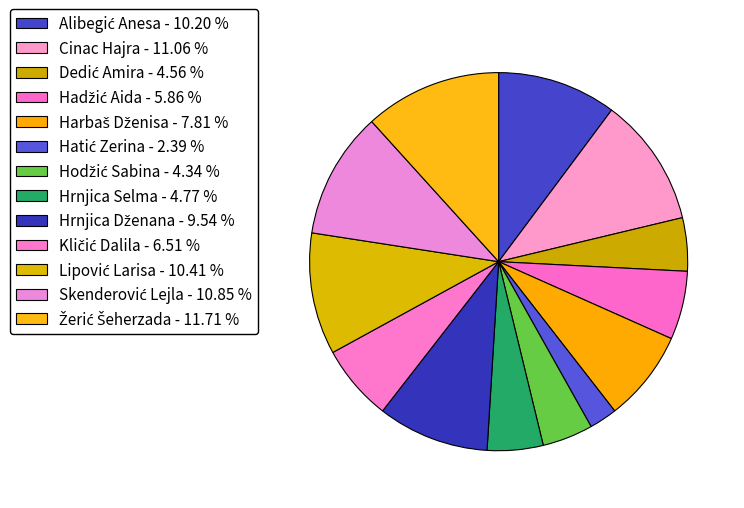

Which category has the biggest portion of the pie?

Žerić Šeherzada